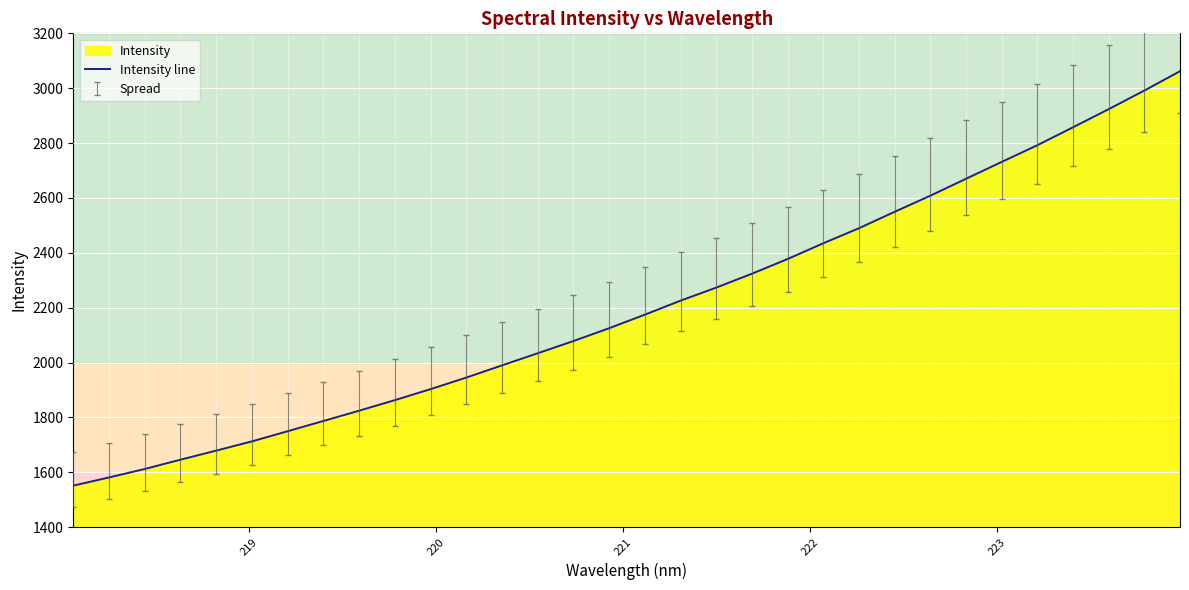

What is the difference between the maximum and minimum values?

1510.5